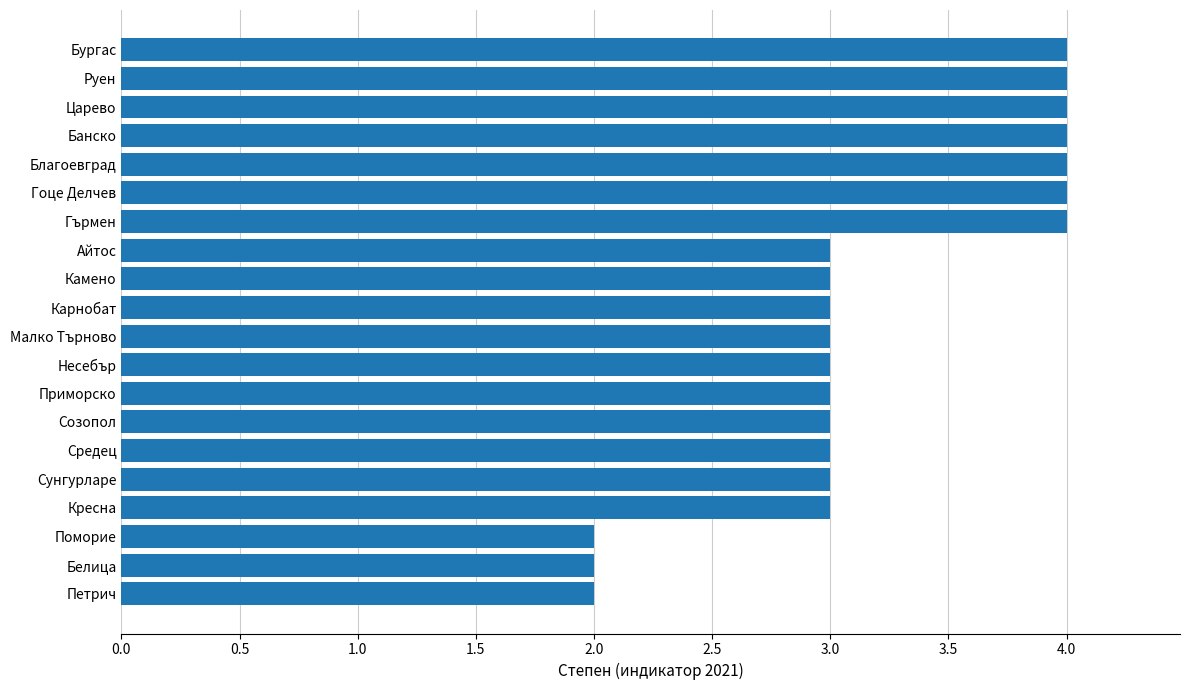

What is the greatest value displayed?

4